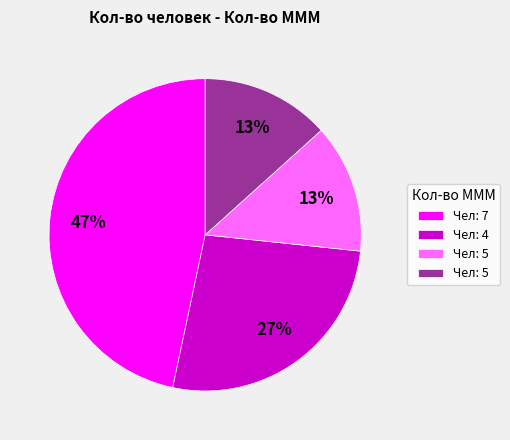

Is there a majority slice in this chart?

No